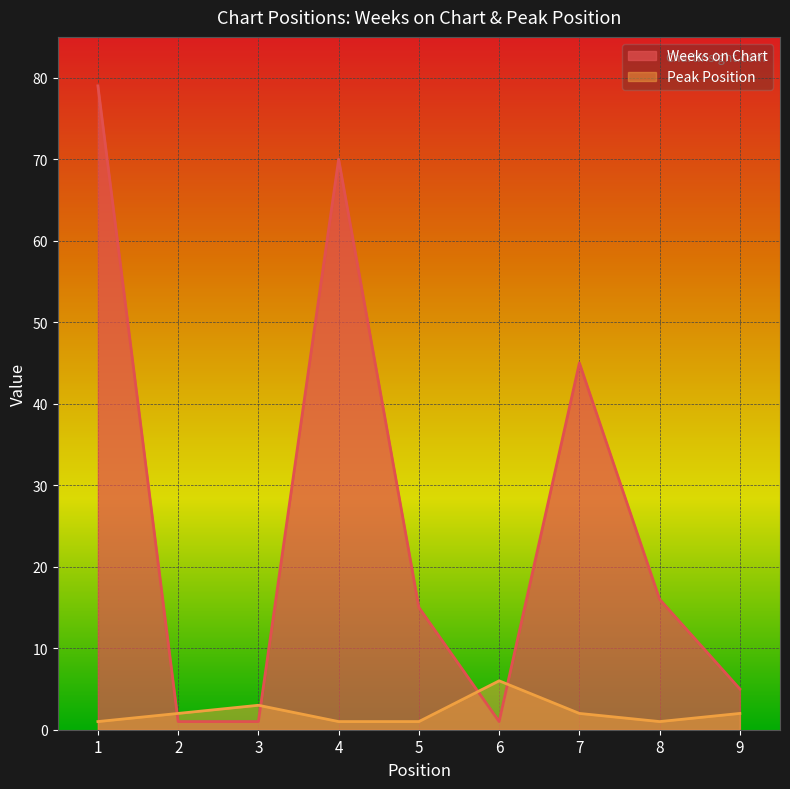

Count the number of categories in the chart.

9